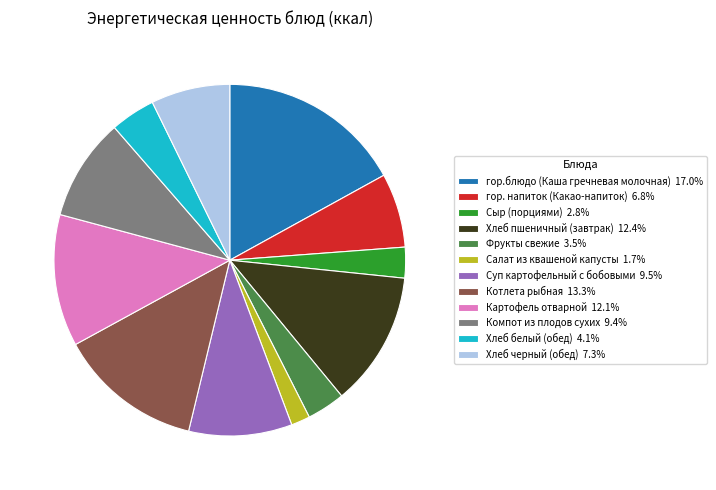

Is it true that Суп картофельный с бобовыми is 9% of the pie?

True